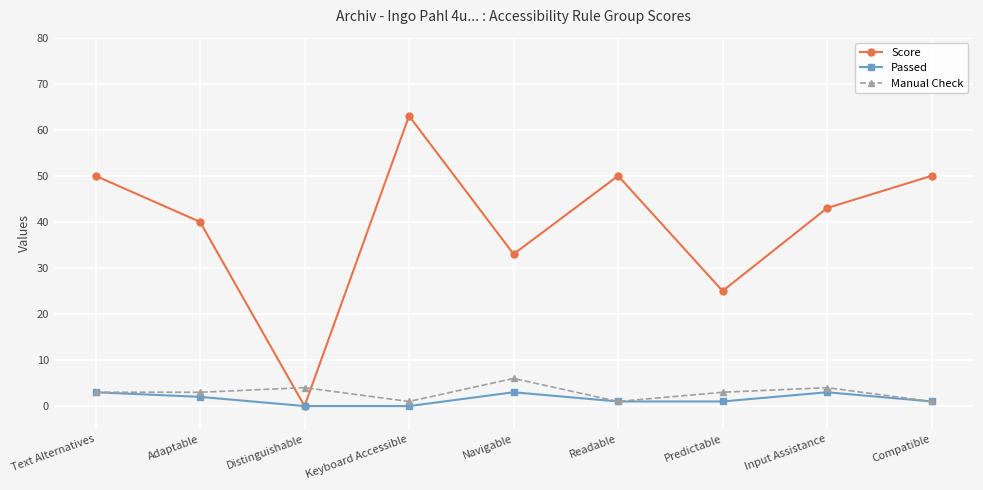

True or false: Manual Check has more than 0 interior local peaks.

True